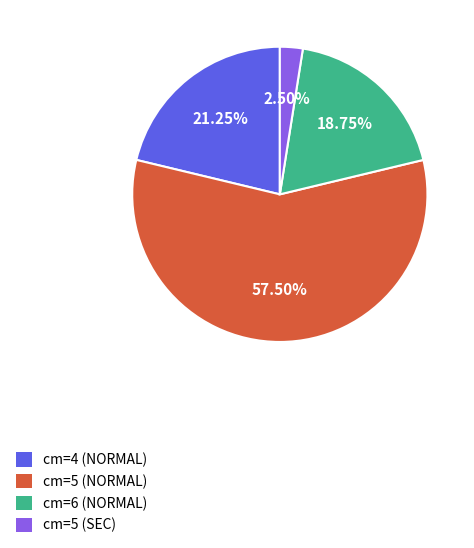

Which slice is the largest?

cm=5 (NORMAL)